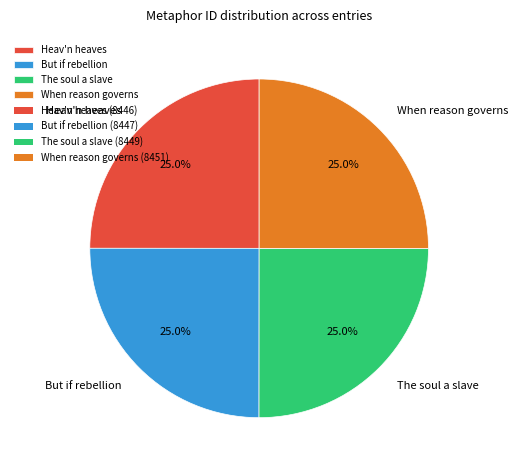

What is the ratio of the value at When reason governs to the value at Heav'n heaves?

1.0